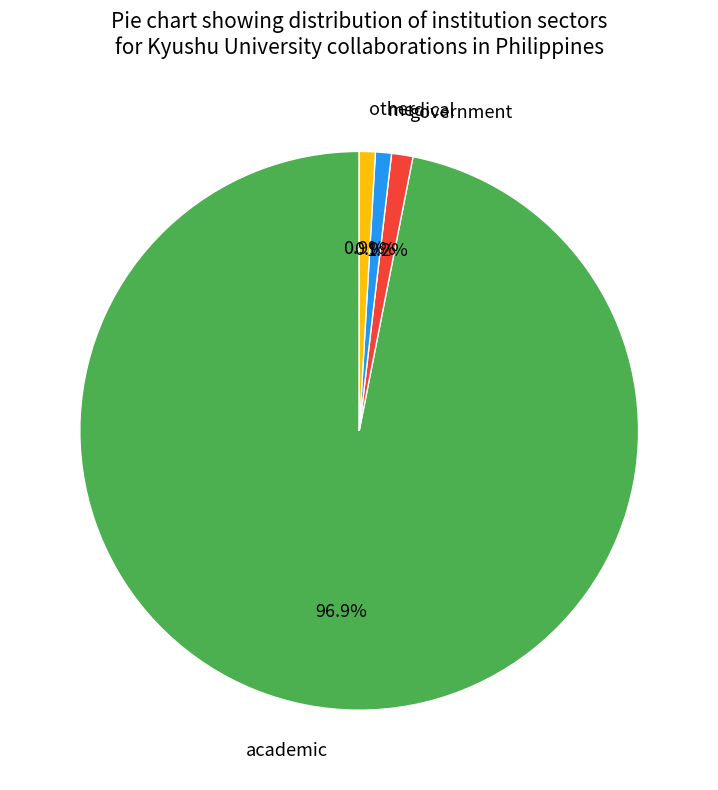

Is it true that academic is 86% of the pie?

False